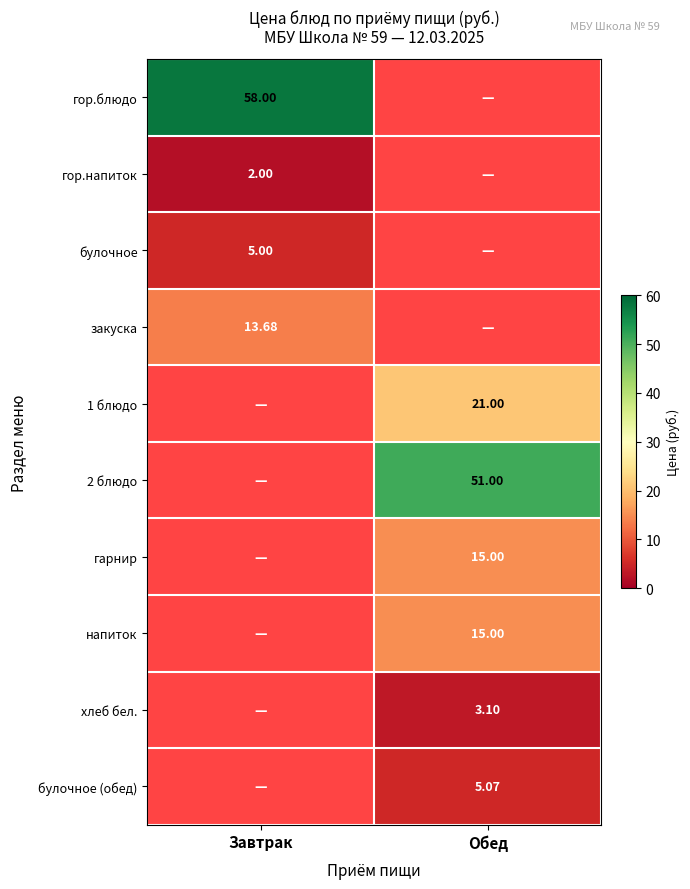

Is the value of гор.блюдо at Завтрак greater than the value of закуска at Завтрак?

Yes